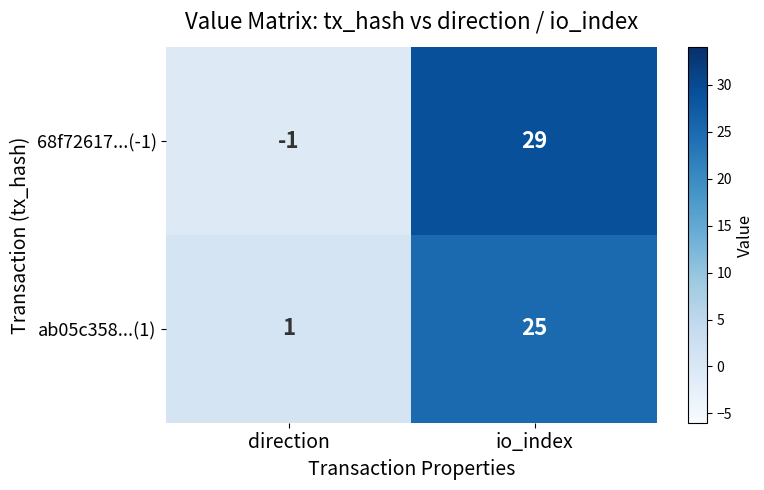

What is the difference between the ab05c358...(1) values at direction and io_index?

24